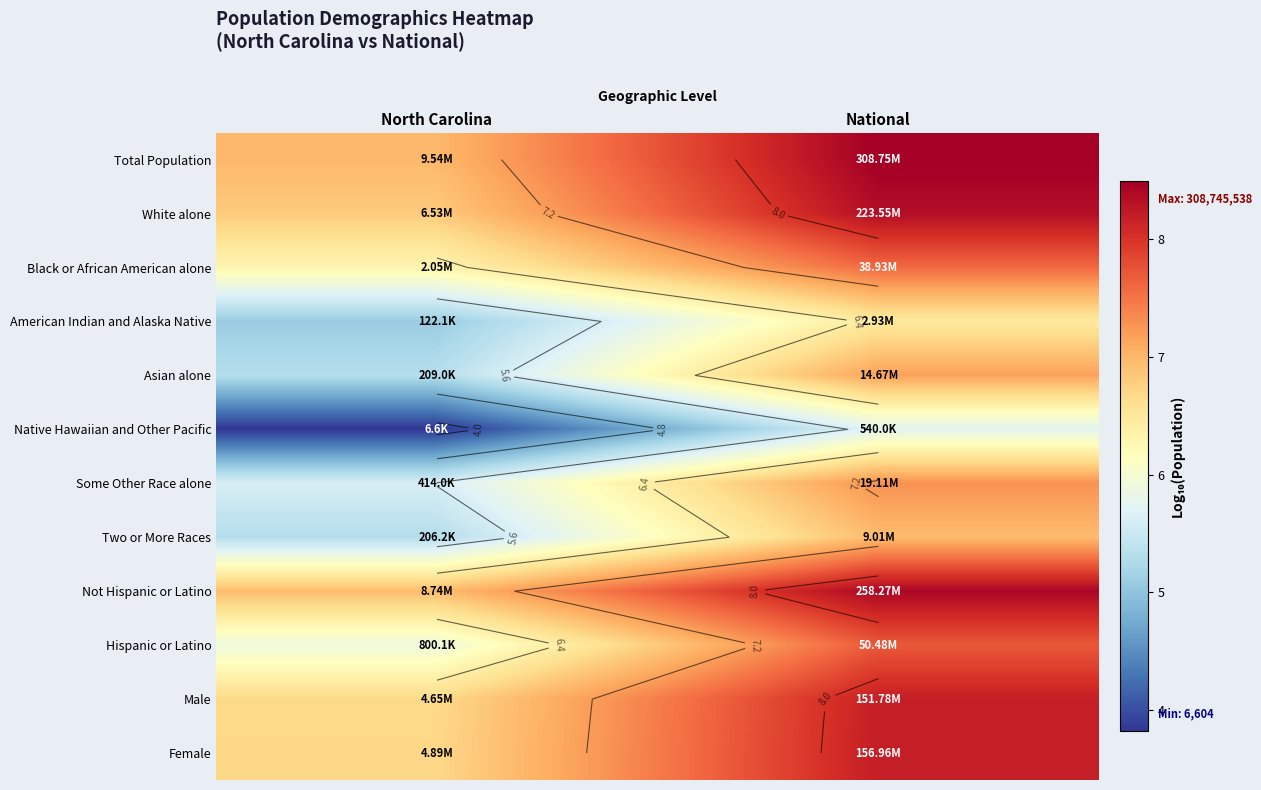

What is the minimum value for Native Hawaiian and Other Pacific?

3.8